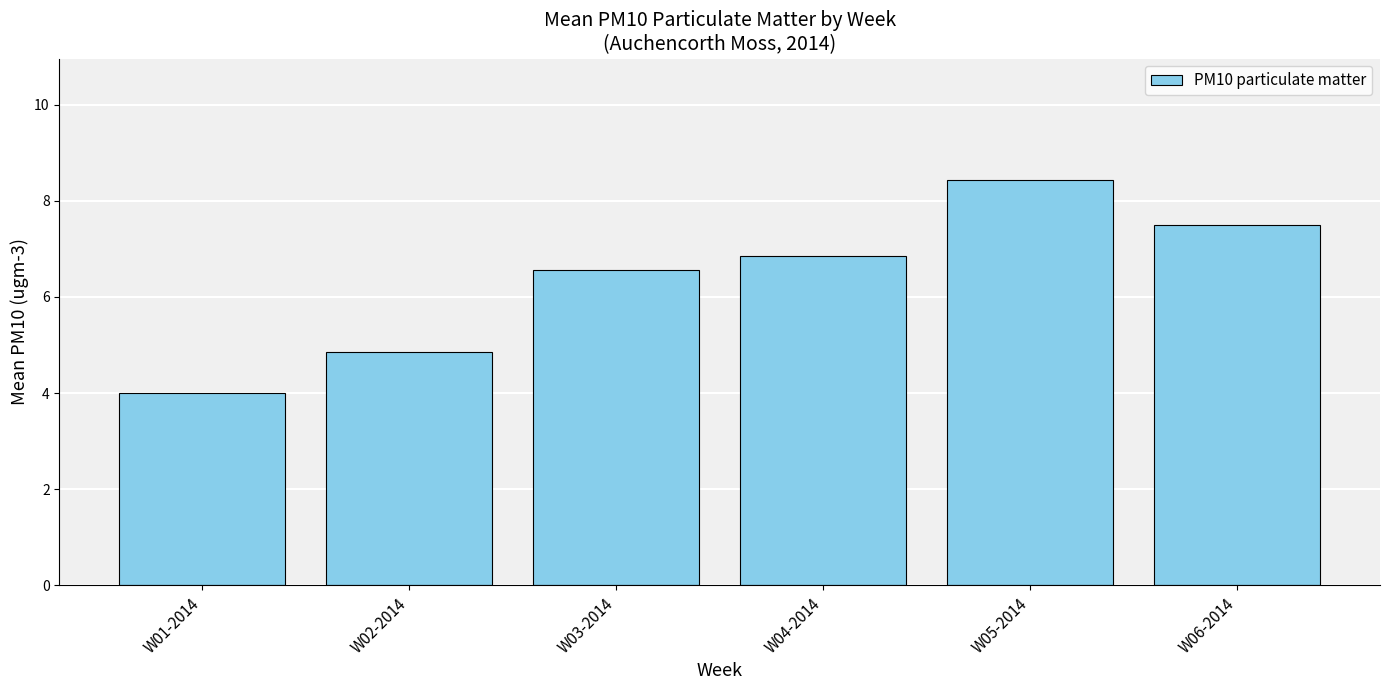

Rank the categories by value from lowest to highest.

W01-2014, W02-2014, W03-2014, W04-2014, W06-2014, W05-2014